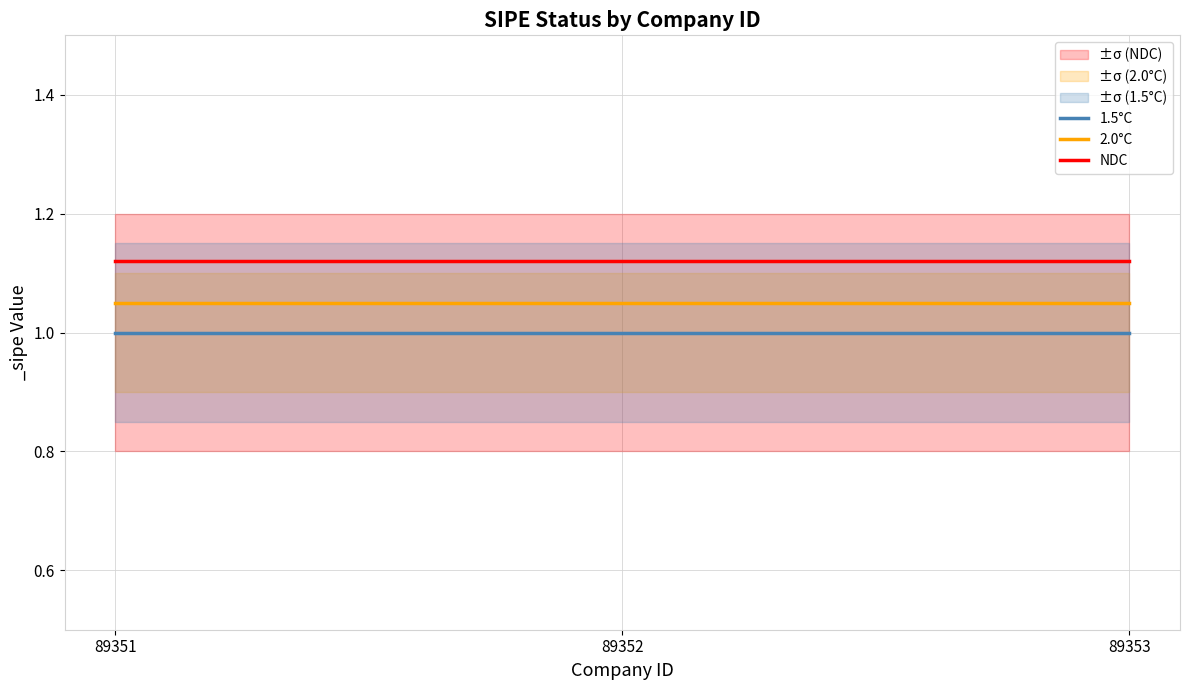

Reading right to left, extract all data points from this chart.

1.5°C: 1.0	1.0	1.0
2.0°C: 1.1	1.1	1.1
NDC: 1.1	1.1	1.1